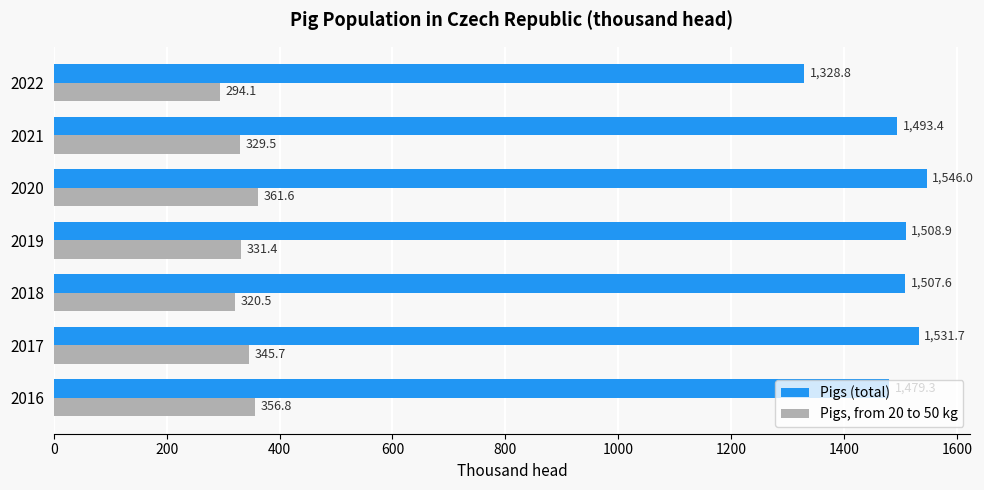

At which label does Pigs, from 20 to 50 kg reach its minimum?

2022